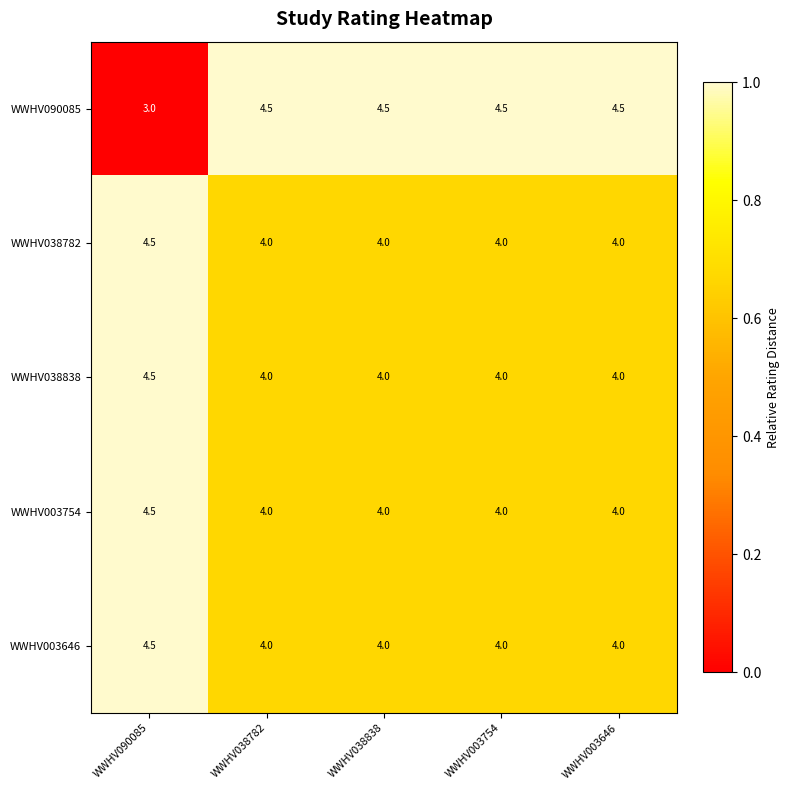

Is it true that WWHV003646 equals 4.0 at WWHV003646?

True